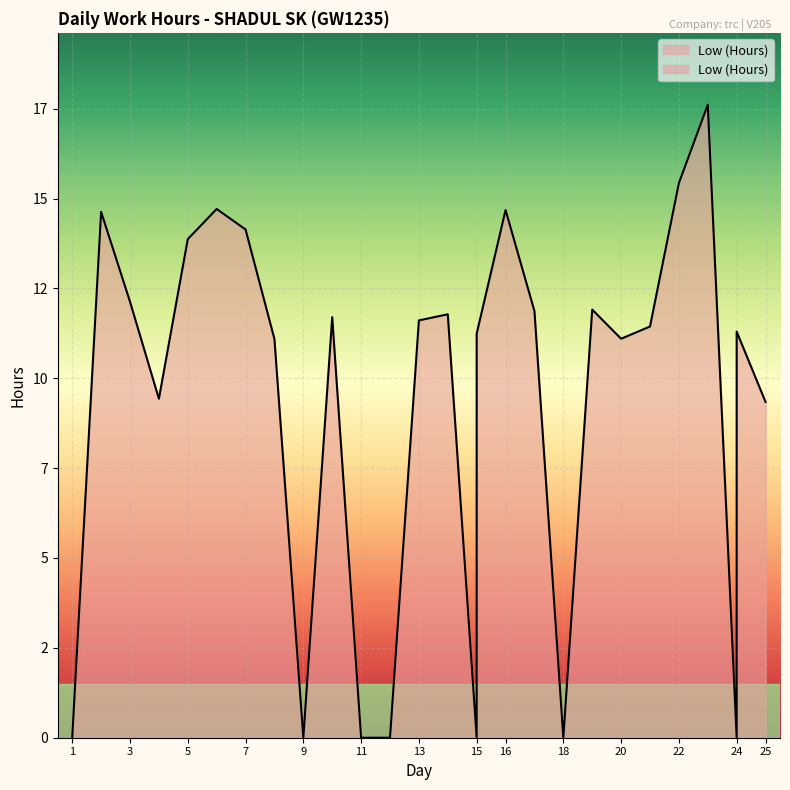

How many distinct data groups are displayed?

1